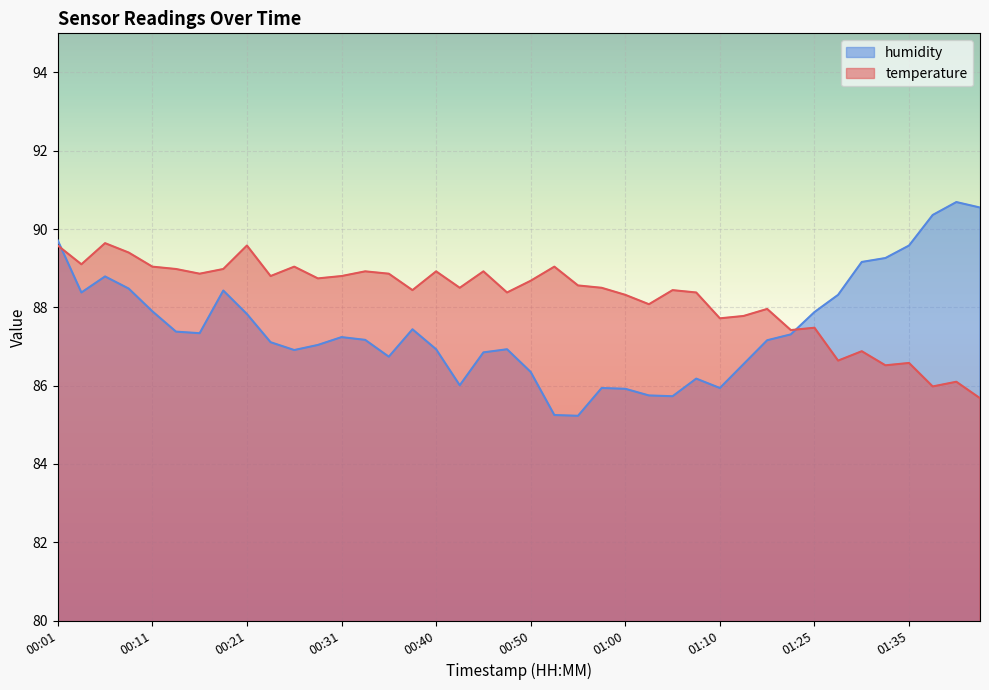

What is the sum of all temperature values?

3530.2